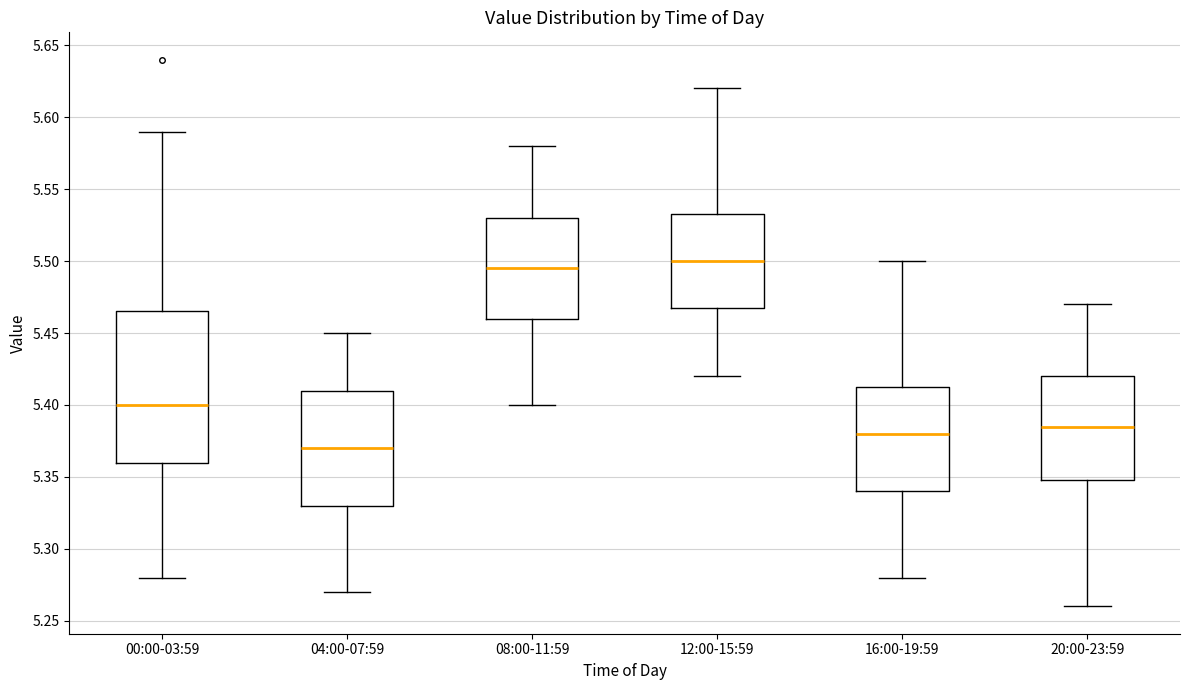

Which box is the tallest, from its lower edge to its upper edge?

00:00-03:59